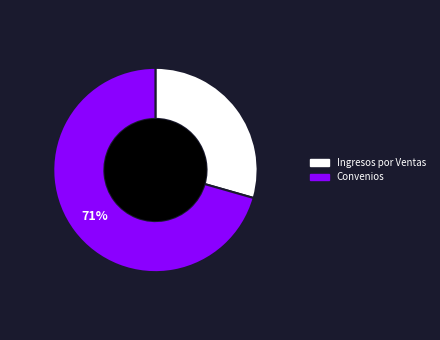

To the nearest percent, what is the average slice percentage?

50%